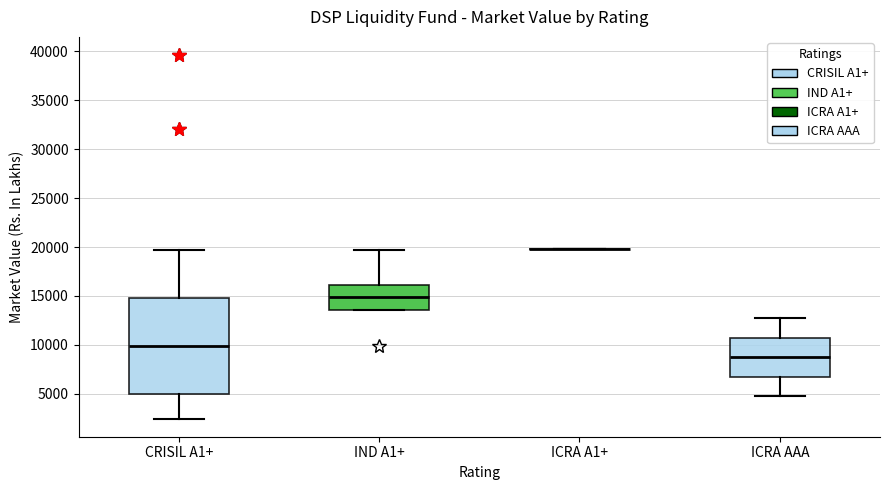

Comparing the boxes themselves (not the whiskers), which one is the tallest?

CRISIL A1+